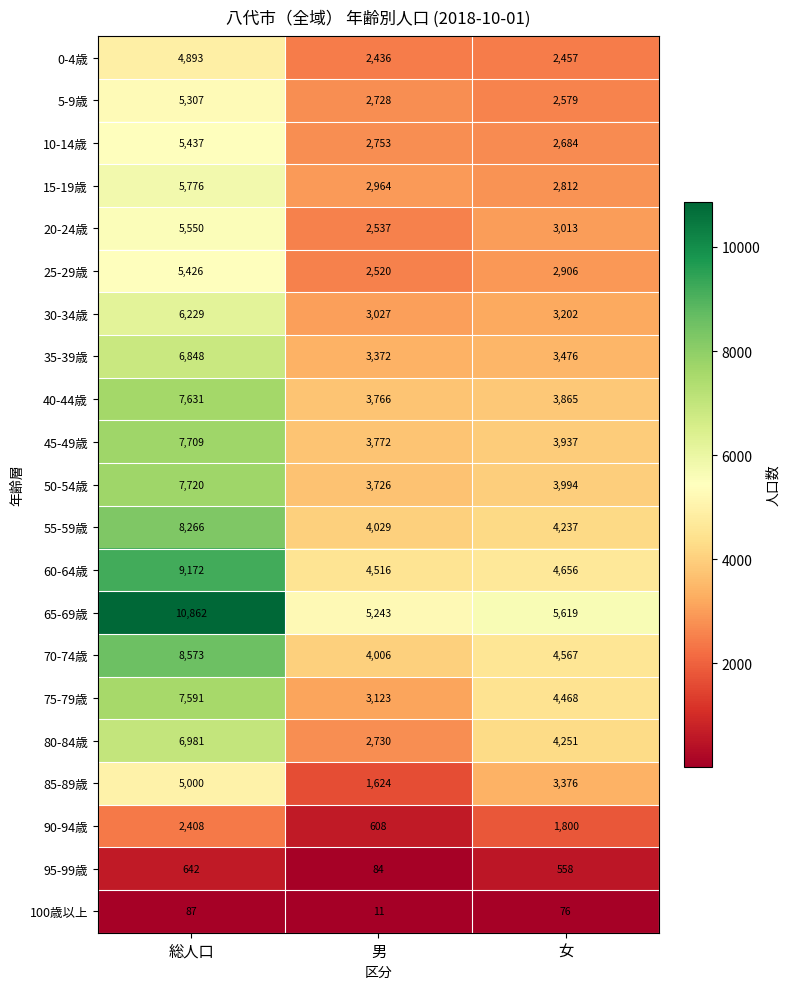

What is the approximate value of 25-29歳 at 総人口?

5426